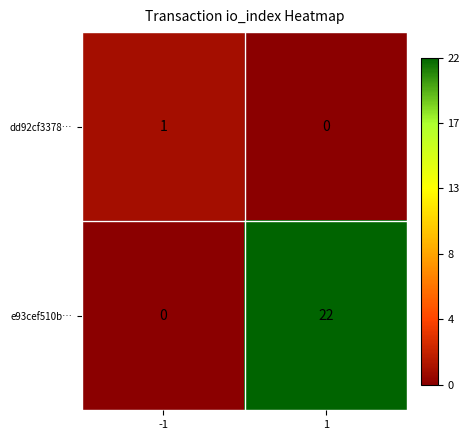

How many values in dd92cf3378… are above zero?

1